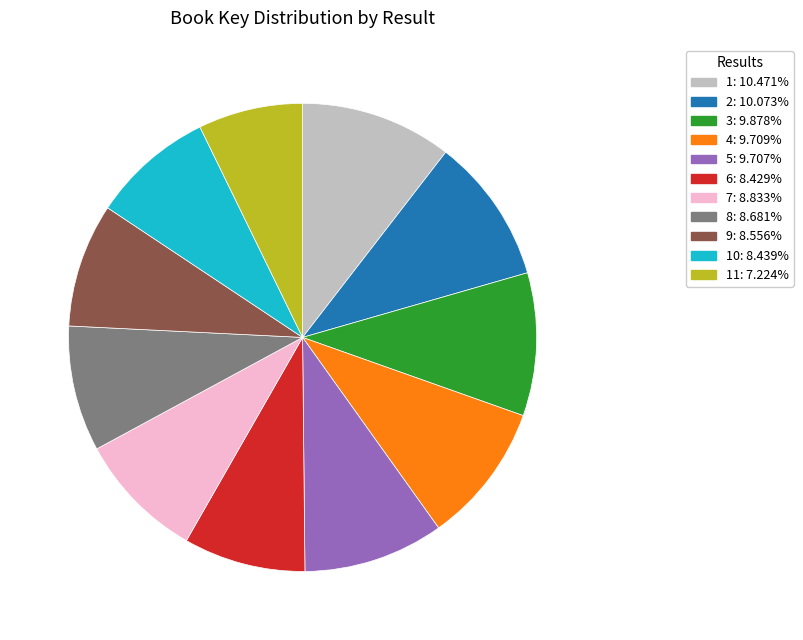

Is there a majority slice in this chart?

No